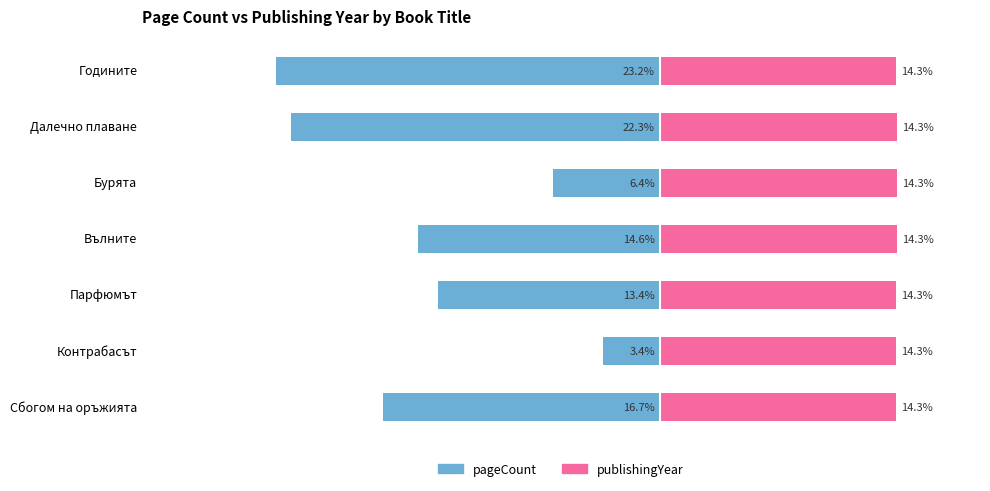

What is the sum of all pageCount (normalized %) values?

-100.0